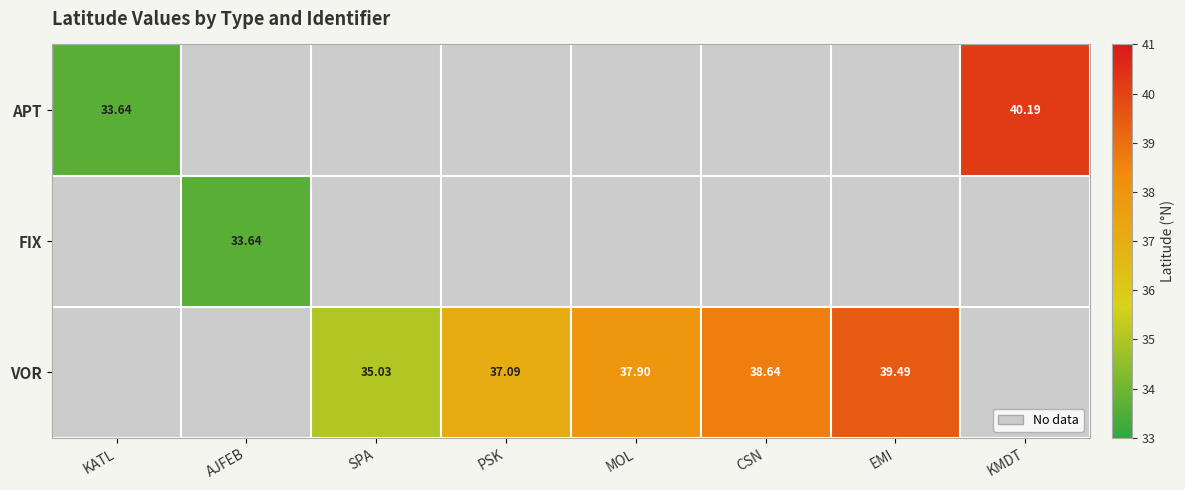

Is the value of FIX at SPA greater than the value of APT at MOL?

No